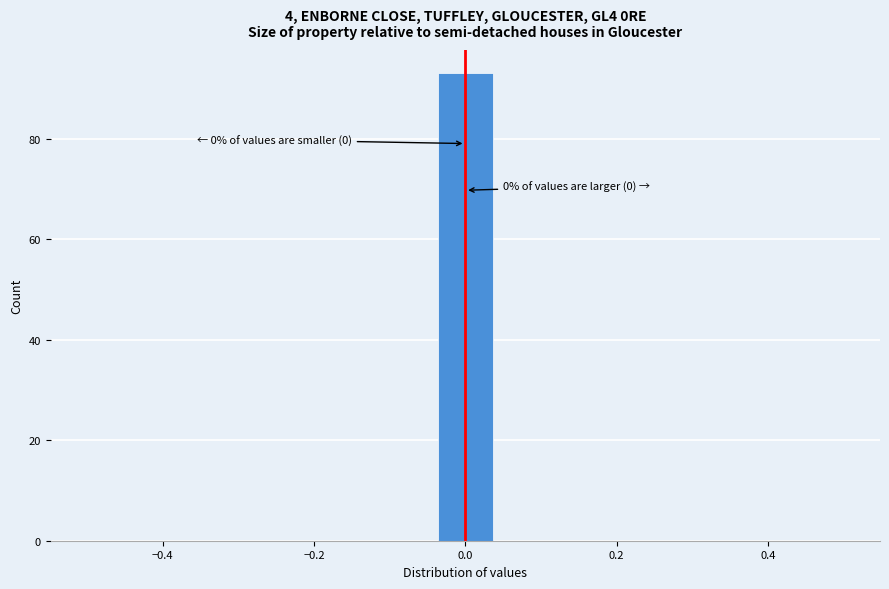

Read against the x-axis, roughly where is the centre of the tallest bar?

0.00